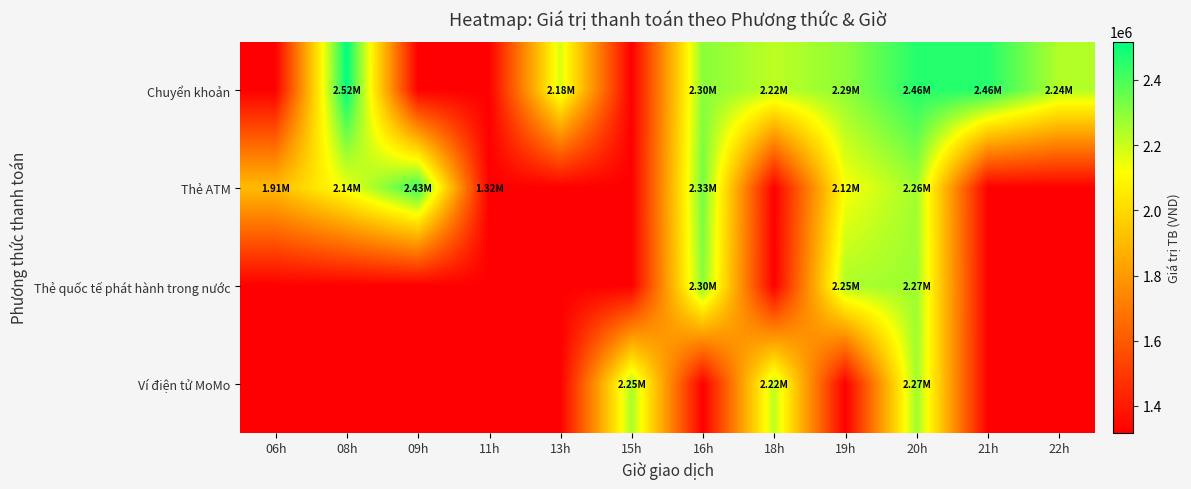

At how many categories does at least one series exceed 2070909?

10